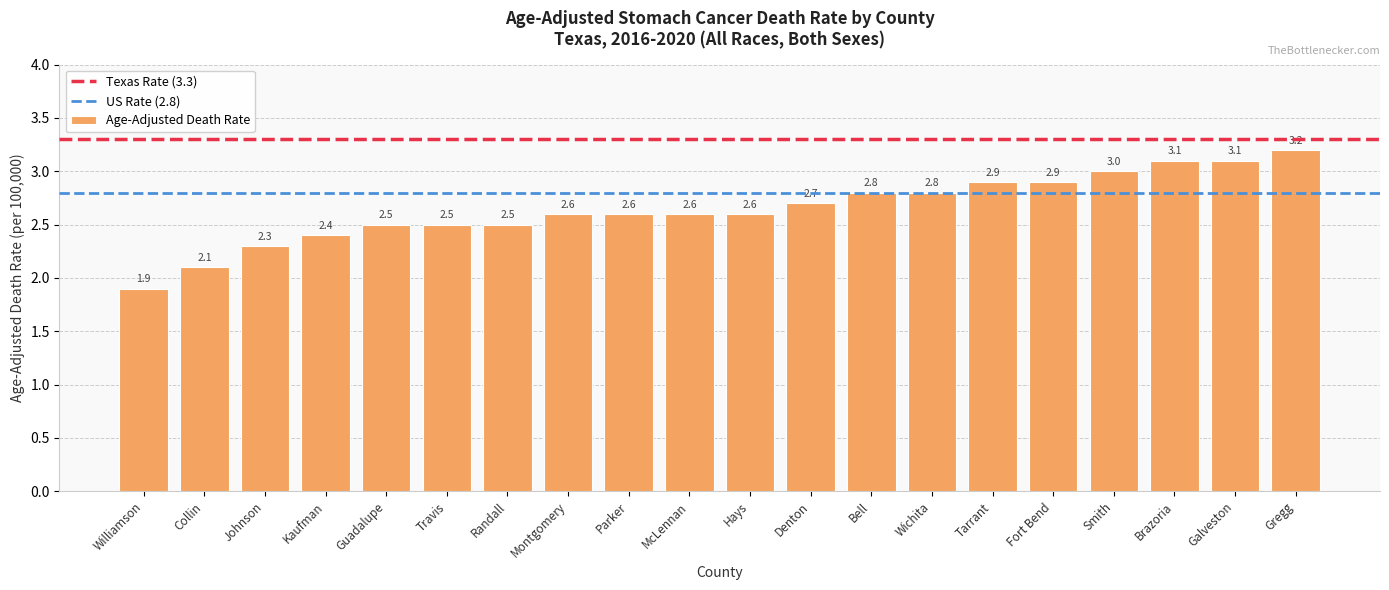

Is it true that the value at Montgomery is 2.6?

True